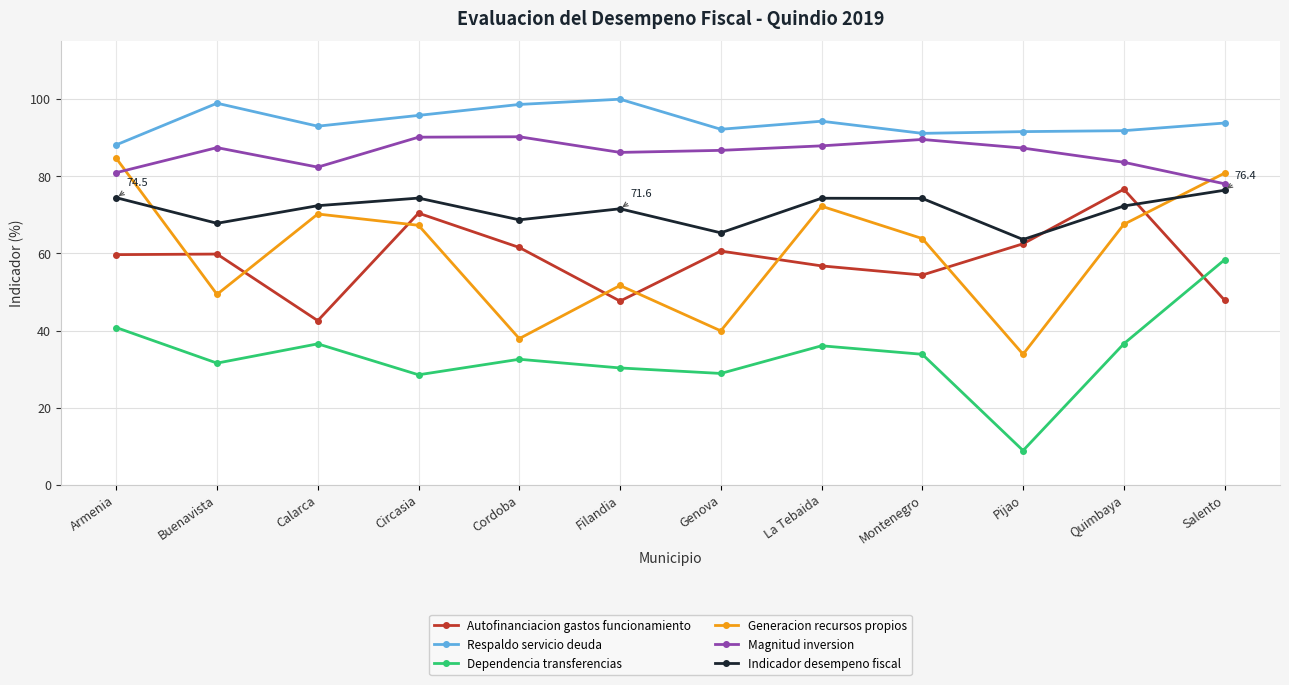

At which category does Magnitud inversion reach its first local valley?

Calarca